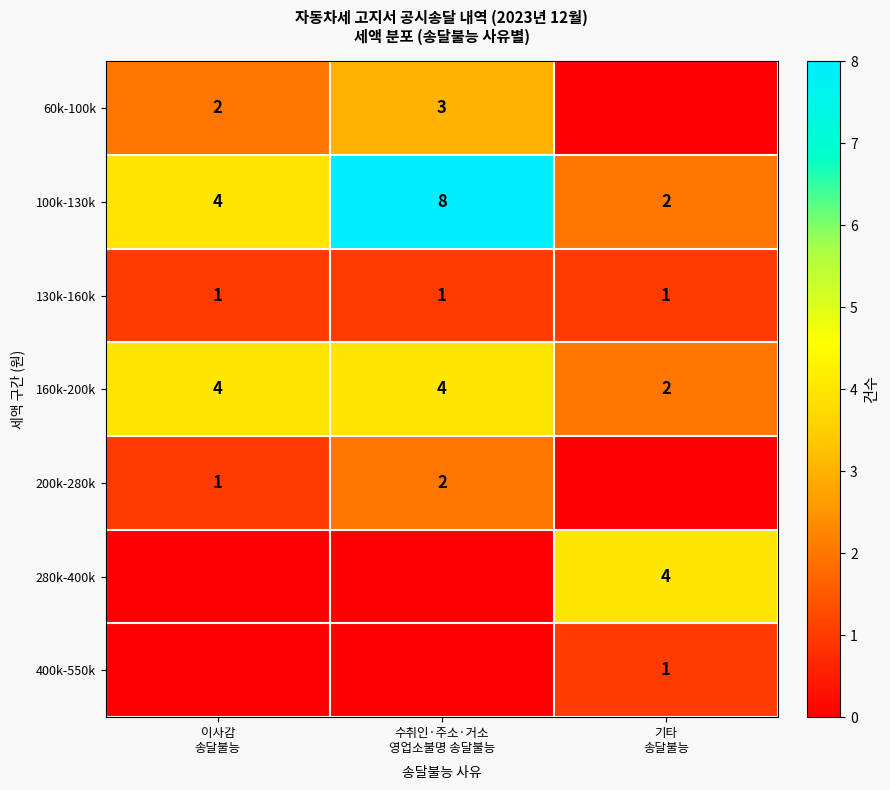

Count the 100k-130k values in the range 2 to 8.

3